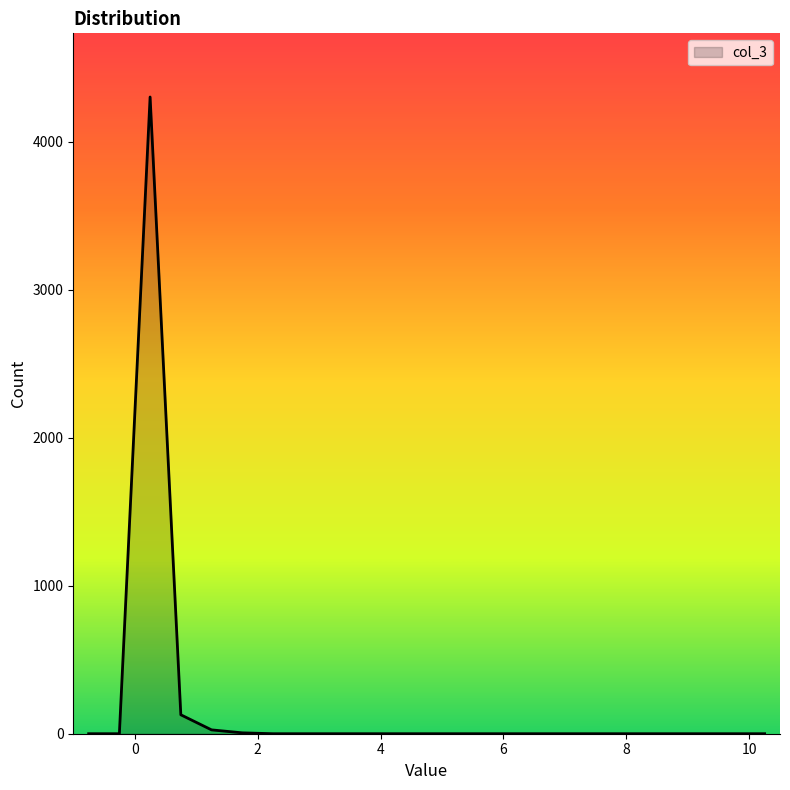

Does the chart have visible grid lines?

No